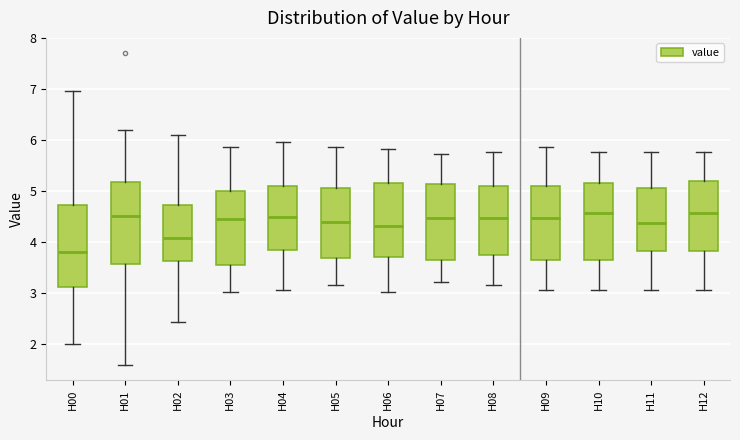

Reading left to right, read every box against the y-axis: the position of its median line, the range the box covers, and the ends of its whiskers. The values are not printed on the chart, so give them approximately, as read against the axis.

H00: median 3.8, box 3.1 to 4.7, whiskers 2.0 to 7.0
H01: median 4.5, box 3.6 to 5.2, whiskers 1.6 to 6.2
H02: median 4.1, box 3.6 to 4.7, whiskers 2.4 to 6.1
H03: median 4.5, box 3.5 to 5.0, whiskers 3.0 to 5.9
H04: median 4.5, box 3.8 to 5.1, whiskers 3.1 to 6.0
H05: median 4.4, box 3.7 to 5.1, whiskers 3.2 to 5.9
H06: median 4.3, box 3.7 to 5.2, whiskers 3.0 to 5.8
H07: median 4.5, box 3.6 to 5.1, whiskers 3.2 to 5.7
H08: median 4.5, box 3.7 to 5.1, whiskers 3.2 to 5.8
H09: median 4.5, box 3.6 to 5.1, whiskers 3.1 to 5.9
H10: median 4.6, box 3.6 to 5.2, whiskers 3.1 to 5.8
H11: median 4.4, box 3.8 to 5.1, whiskers 3.1 to 5.8
H12: median 4.6, box 3.8 to 5.2, whiskers 3.1 to 5.8